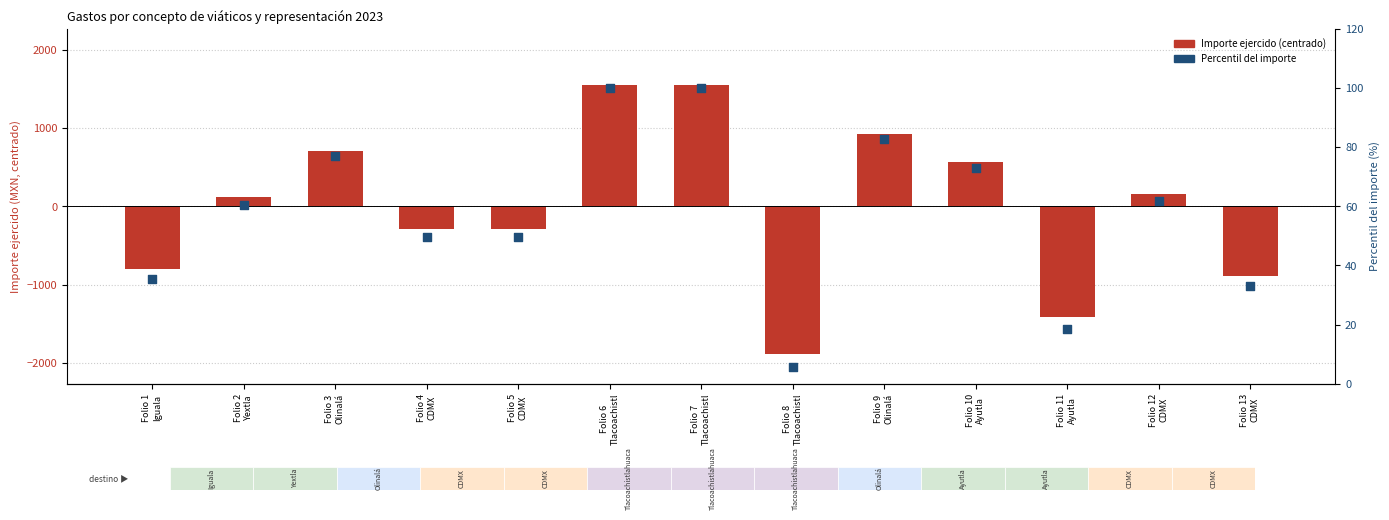

Which series has the largest total across all categories?

Percentil del importe